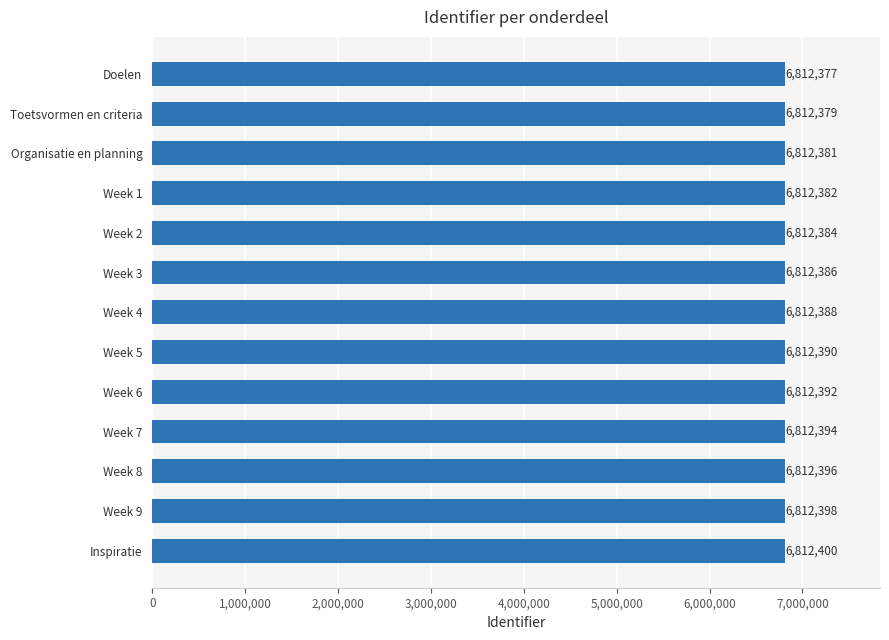

What is the difference between the second highest and second lowest values?

19